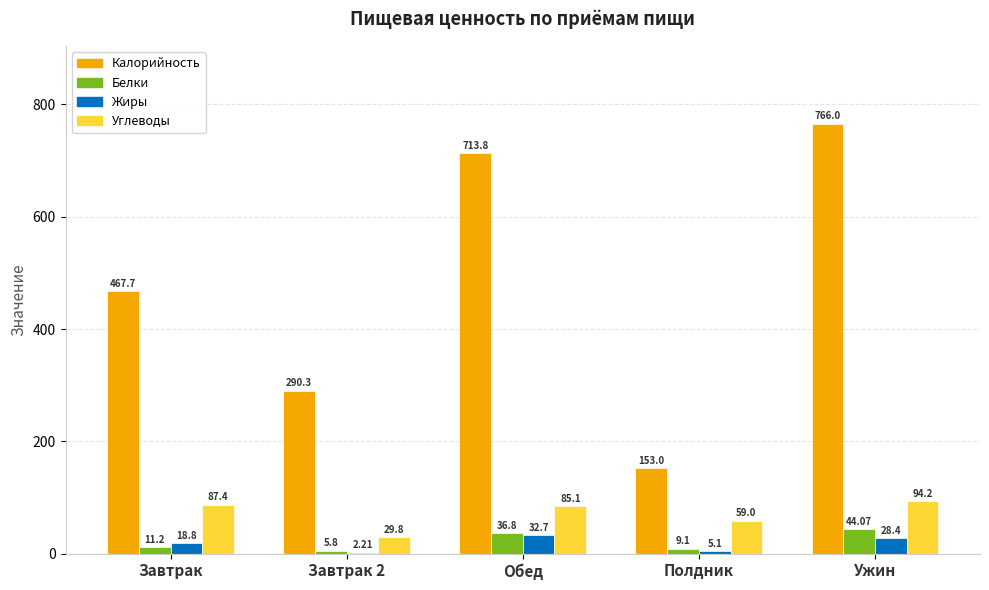

What is the greatest value displayed?

766.0